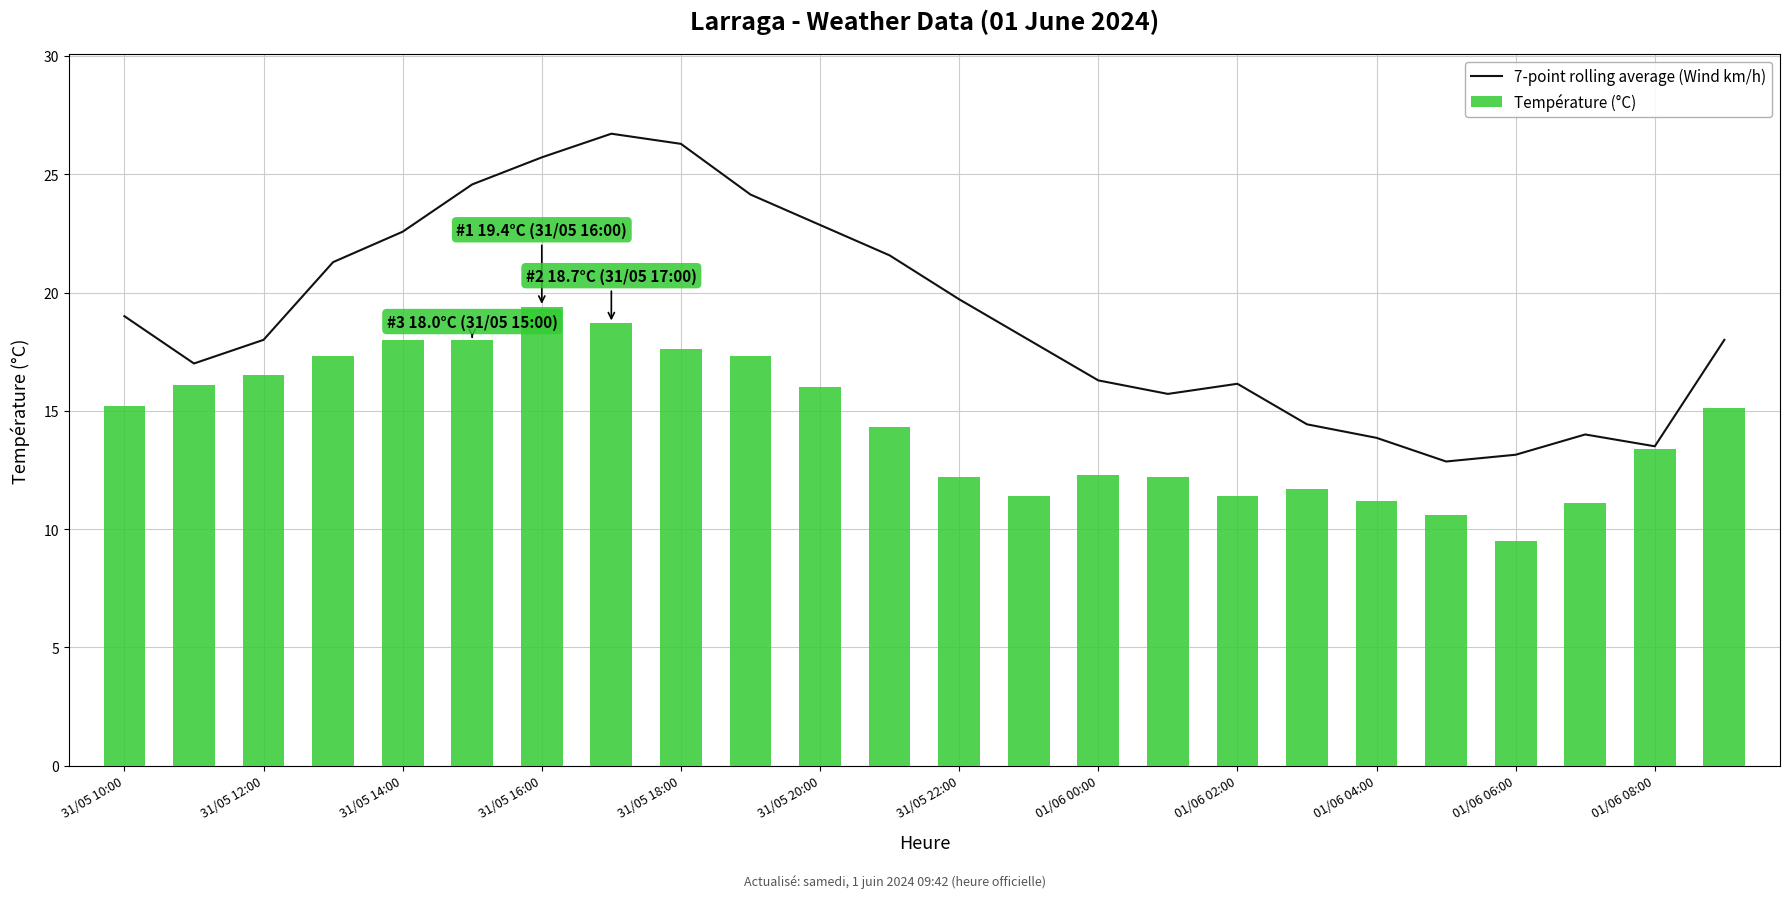

What is the difference between the 7-point rolling average (Wind km/h) values at 31/05 22:00 and 01/06 02:00?

3.6